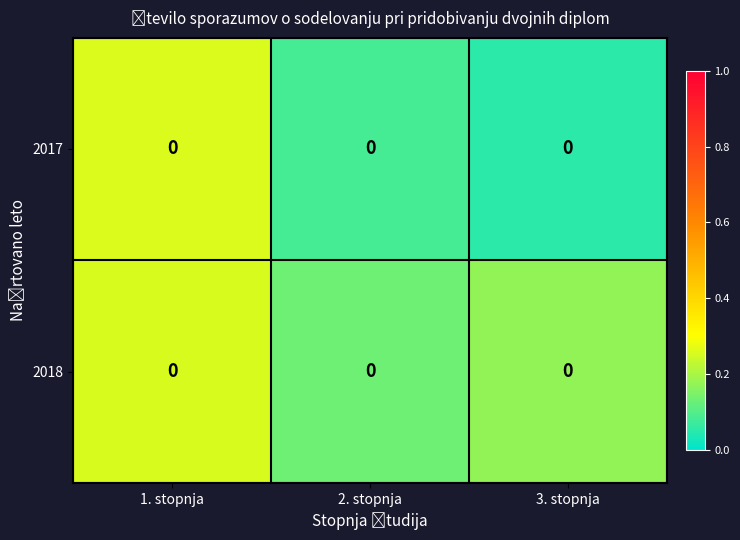

Which series changed the most between 1. stopnja and 2. stopnja?

row_0